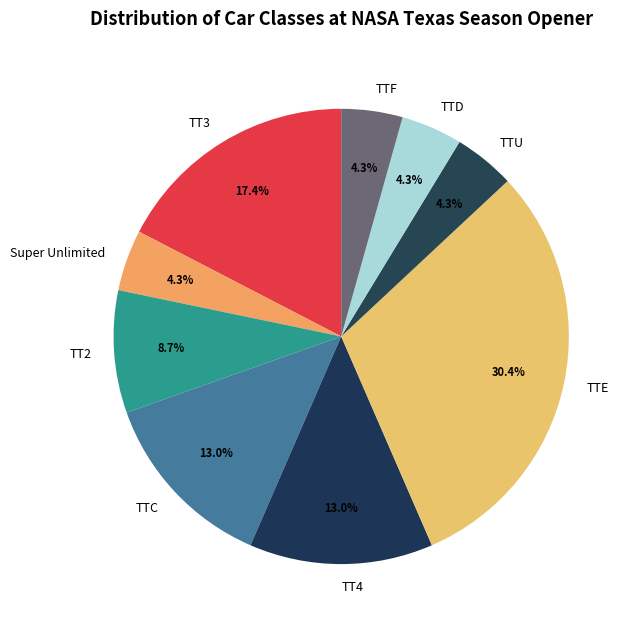

What is the largest slice in the pie chart?

TTE